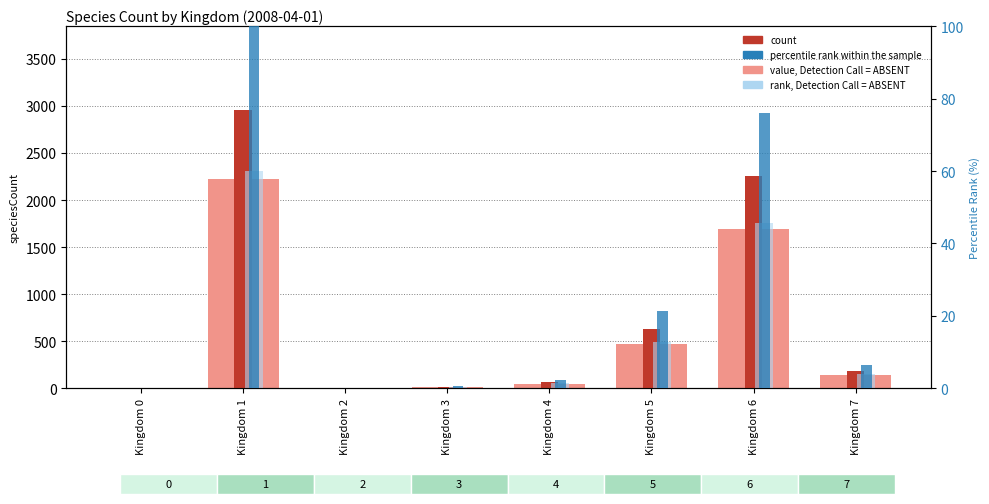

How many bars are there in total?

32